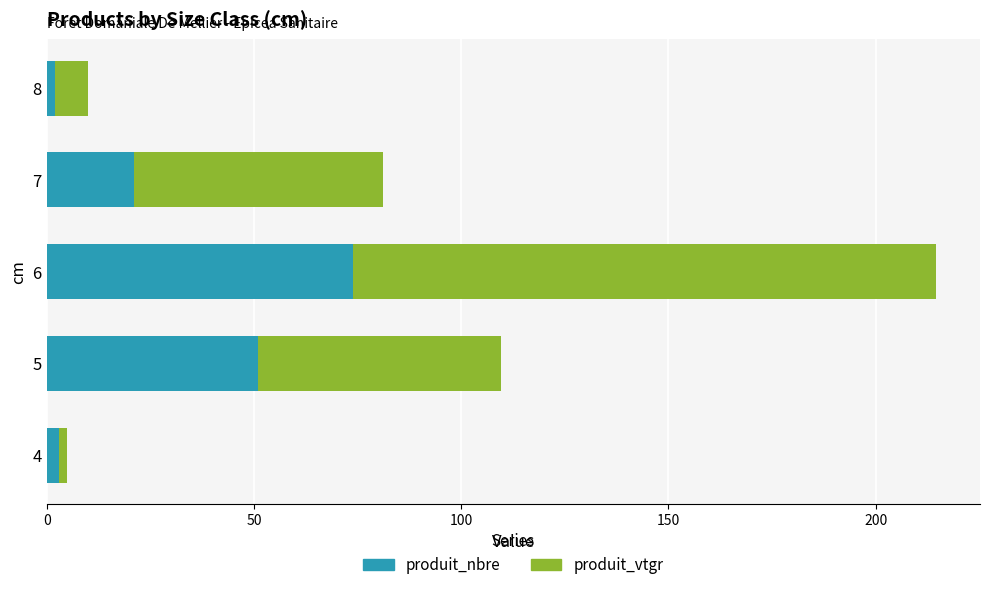

At which category is the sum across all series the highest?

6